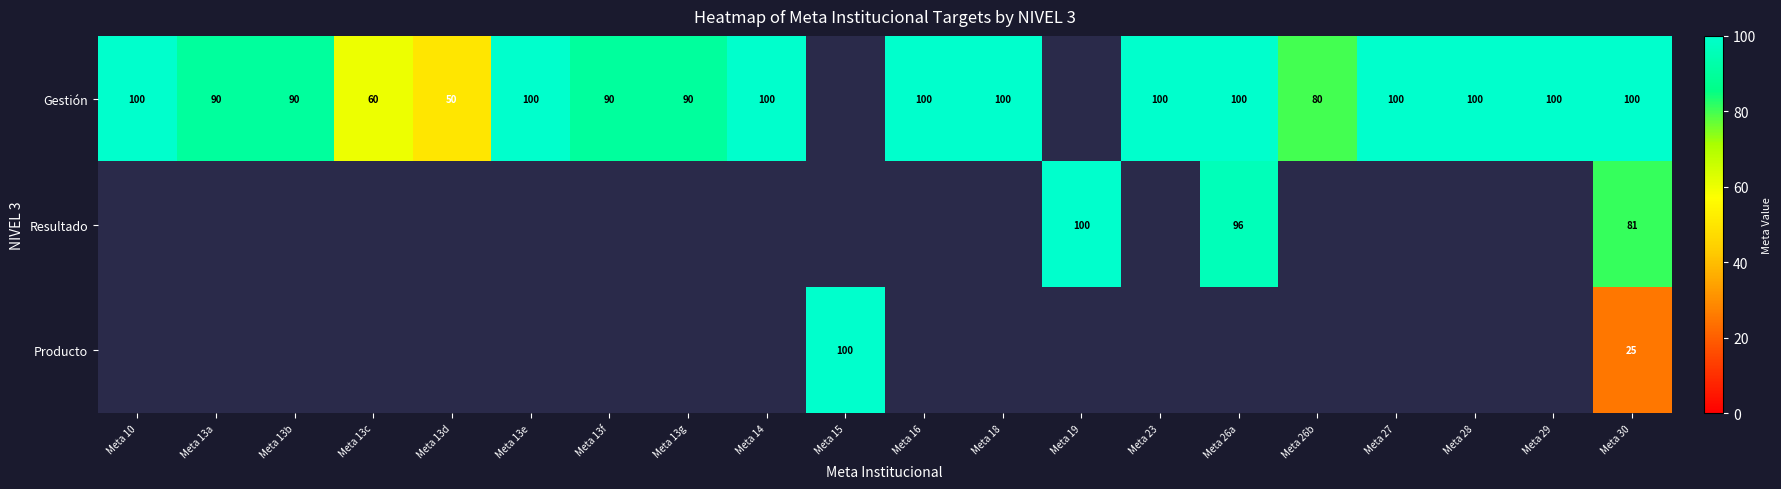

At Meta 30, list the series in order from smallest to largest.

Producto, Resultado, Gestión